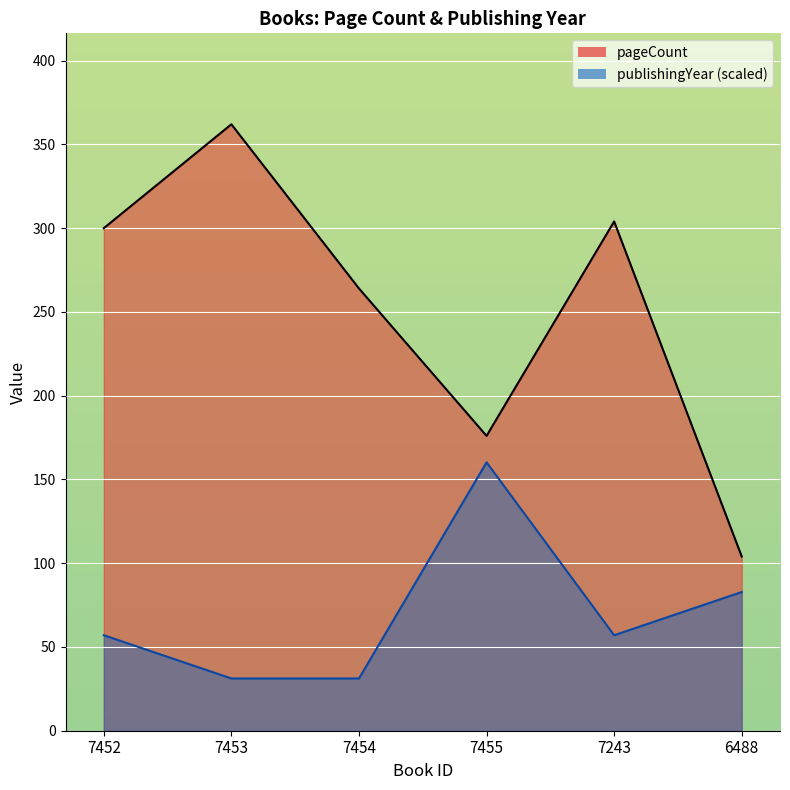

The pageCount series shows 238.9 at 7453. True or false?

False